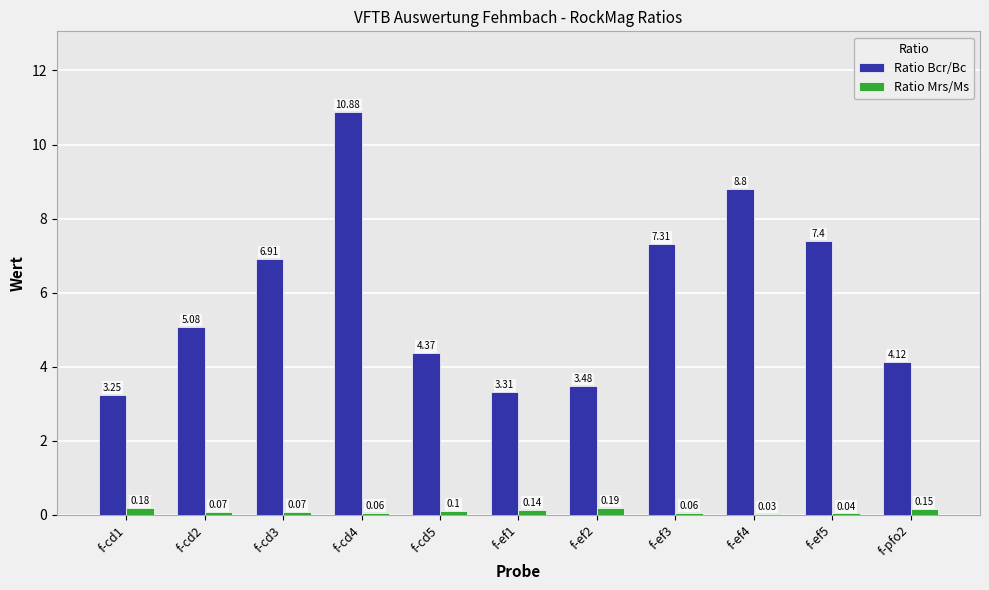

Between f-cd1 and f-ef2, which series saw the biggest shift?

Ratio Bcr/Bc